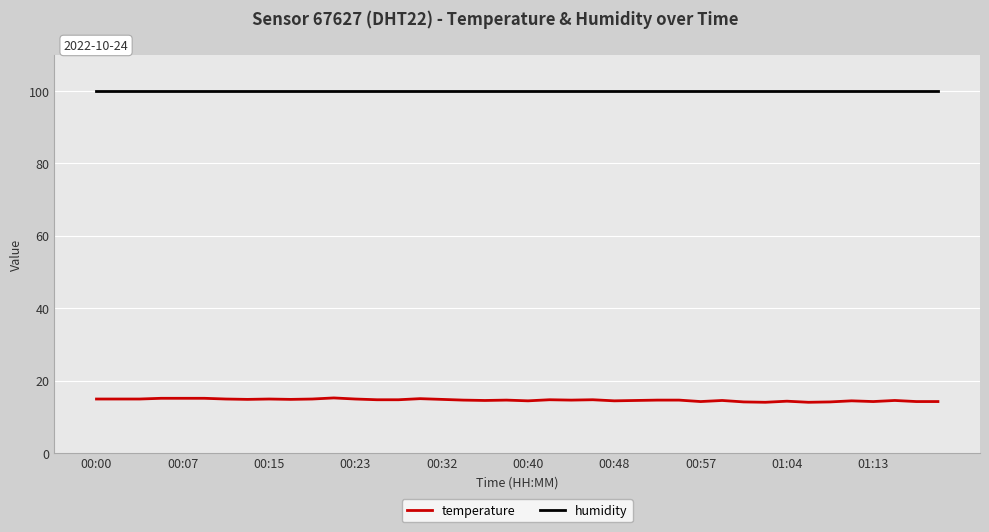

What is the maximum value shown in the chart?

99.9